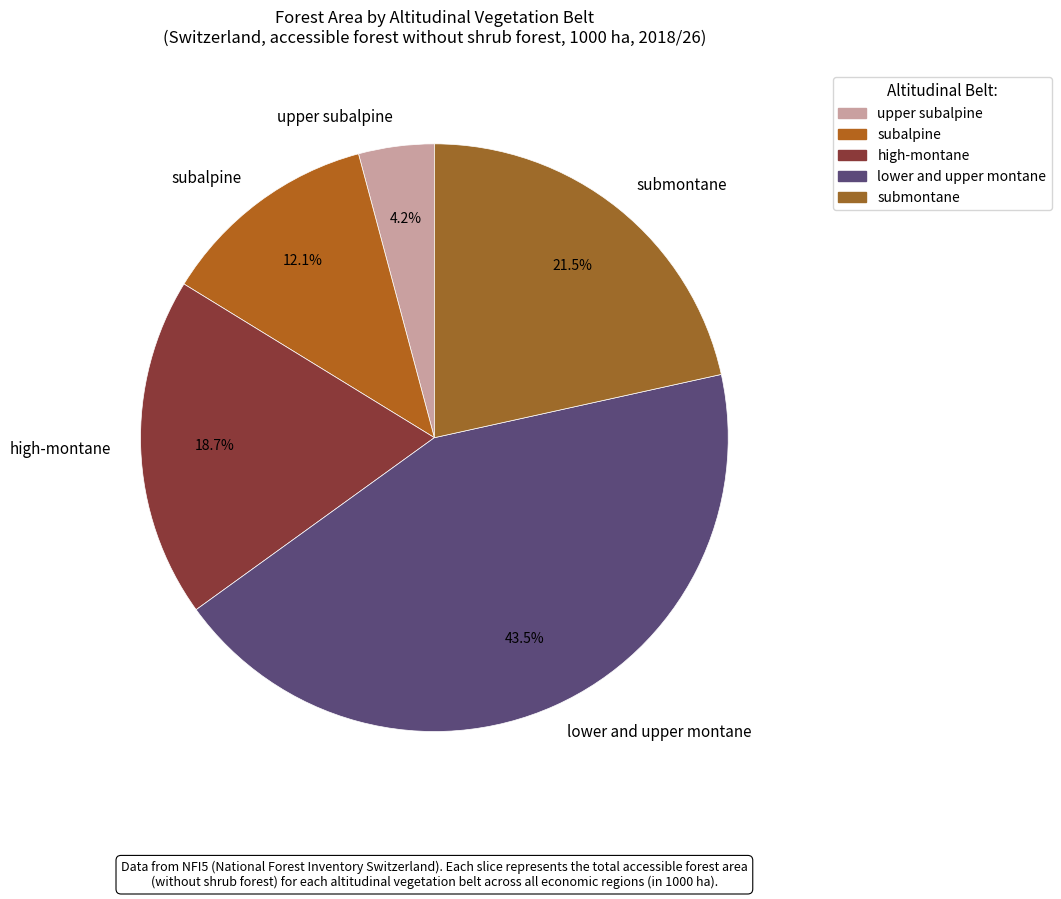

Between high-montane and subalpine, which is larger?

high-montane